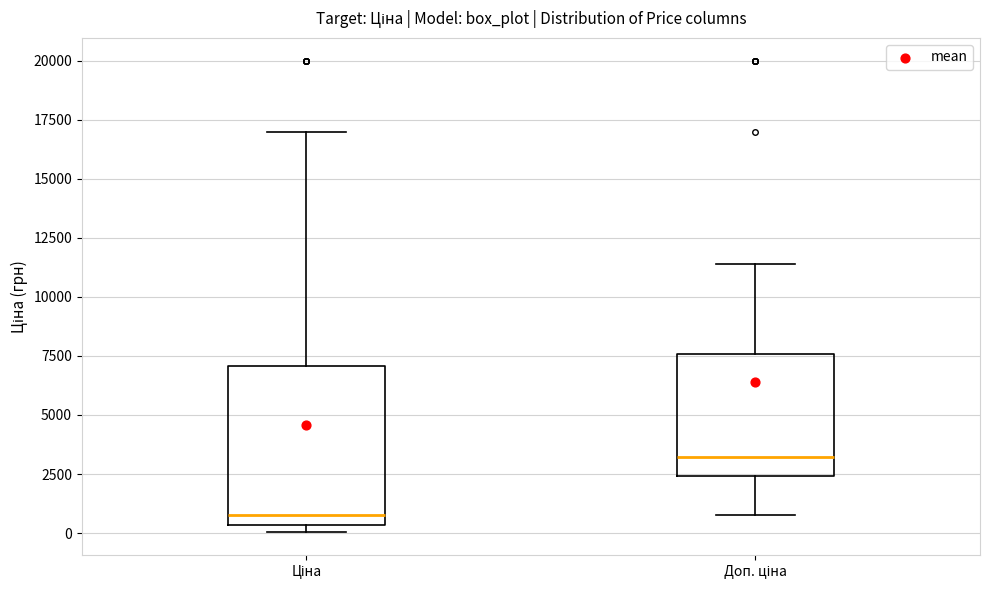

Which box's median line is the lowest?

Ціна